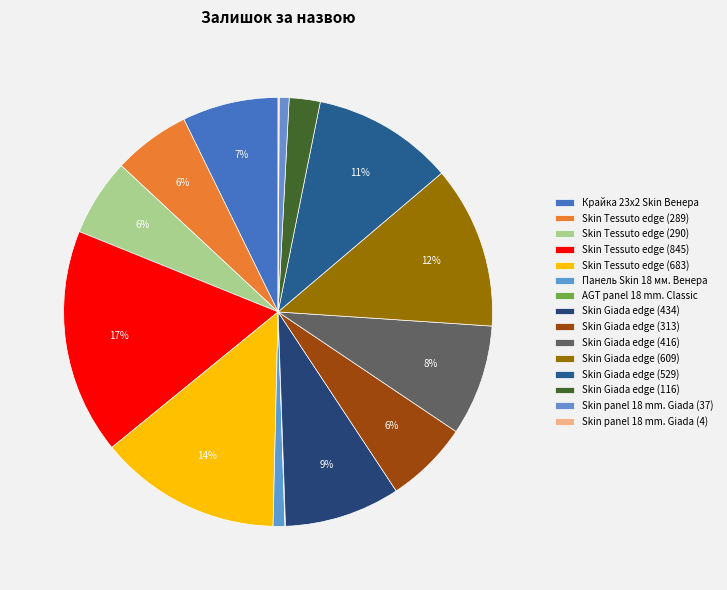

To the nearest percent, what portion does Skin Tessuto edge (683) represent?

14%